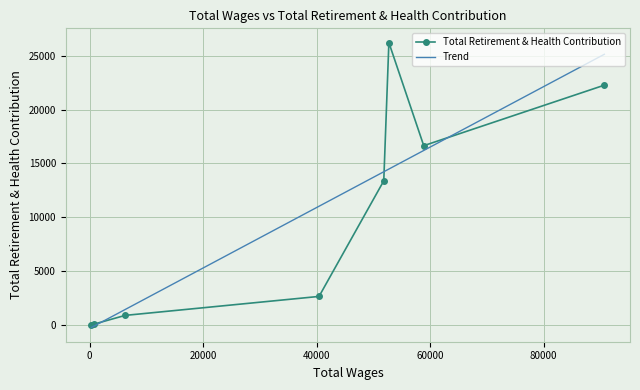

Count the number of data series in this chart.

2